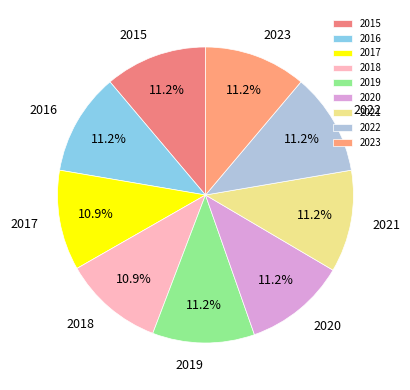

Is the sum of 2019 and 2017 greater than half?

No